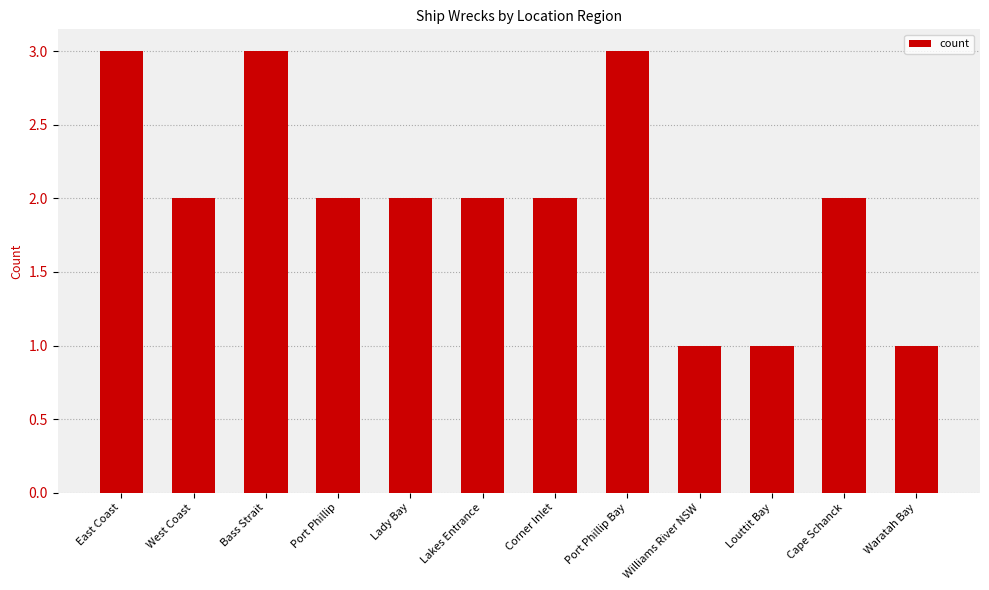

What is the sum of the values at Williams River NSW and Port Phillip?

3